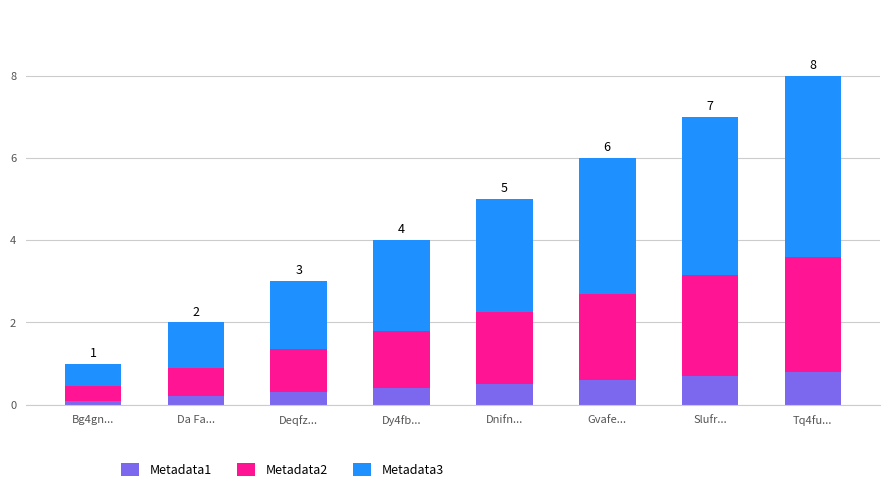

Reading right to left, list the values for the Metadata1 series.

0.8	0.7	0.6	0.5	0.4	0.3	0.2	0.1